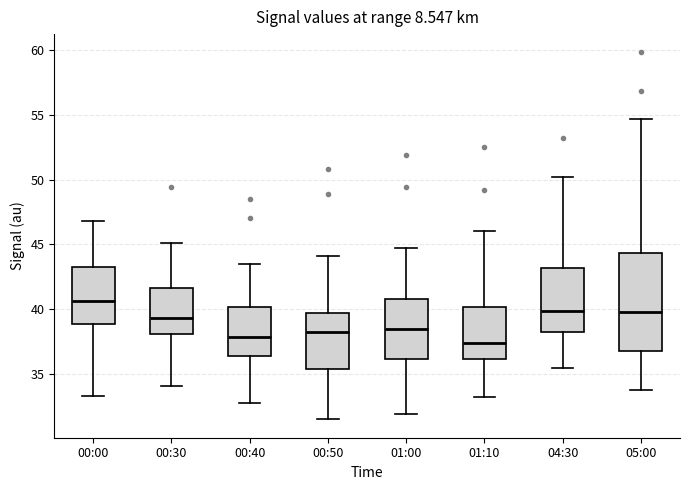

Where does the lower whisker of the box for 05:00 end on the y-axis? The values are not printed on the chart, so give them approximately, as read against the axis.

34.0